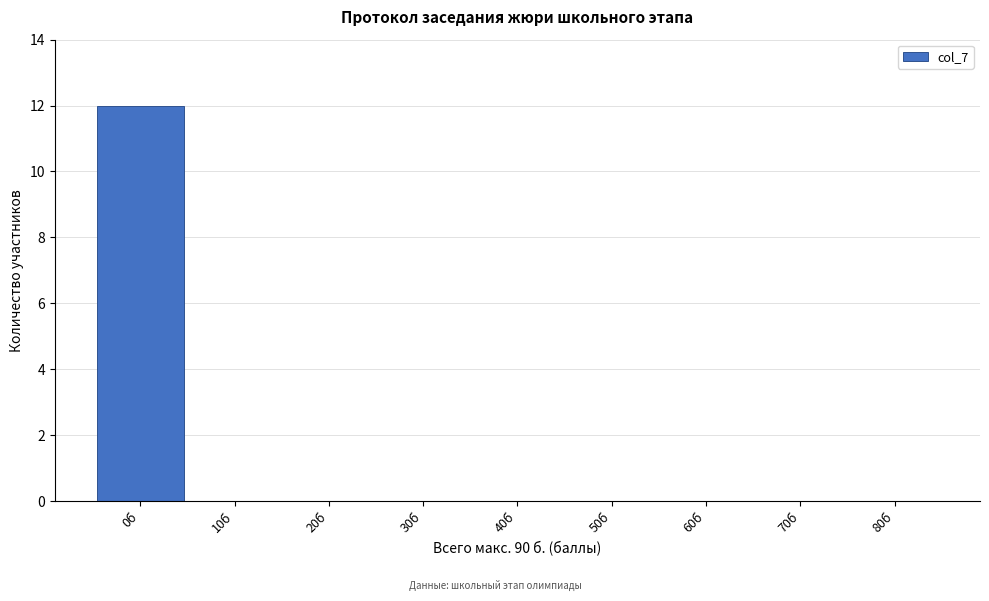

Reading left to right, what are all the values shown in this chart?

0б=12	10б=0	20б=0	30б=0	40б=0	50б=0	60б=0	70б=0	80б=0